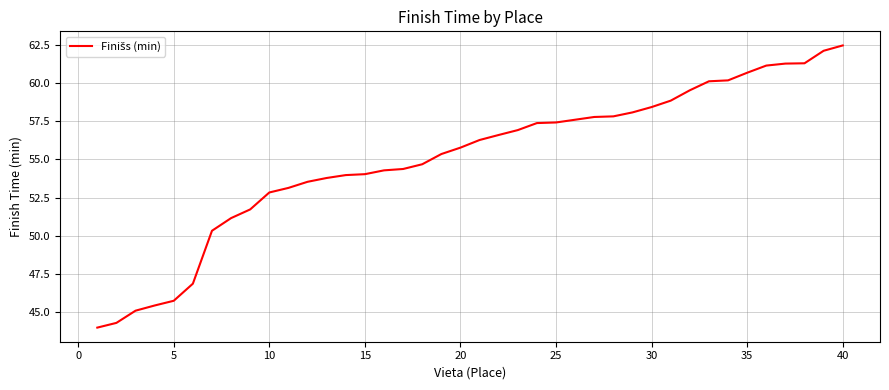

What is the minimum value shown in the chart?

44.0